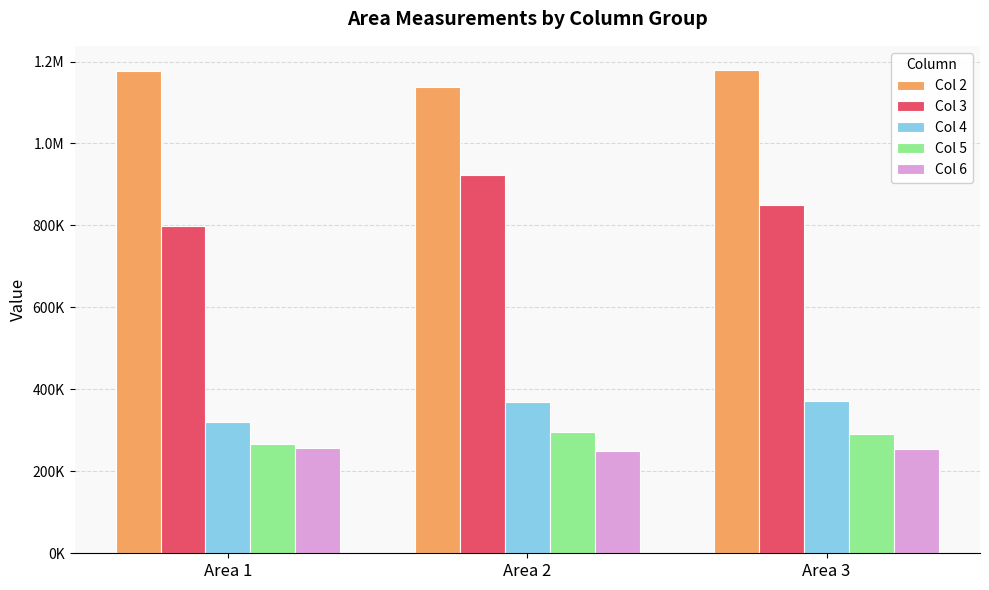

At which category is the sum across all series the highest?

Area 2